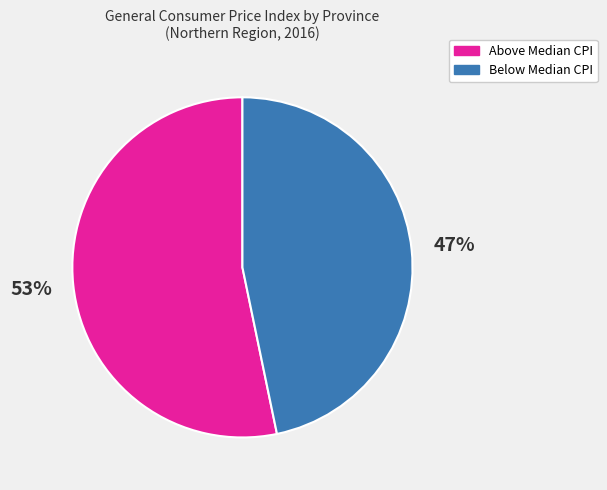

Is there a majority slice in this chart?

Yes